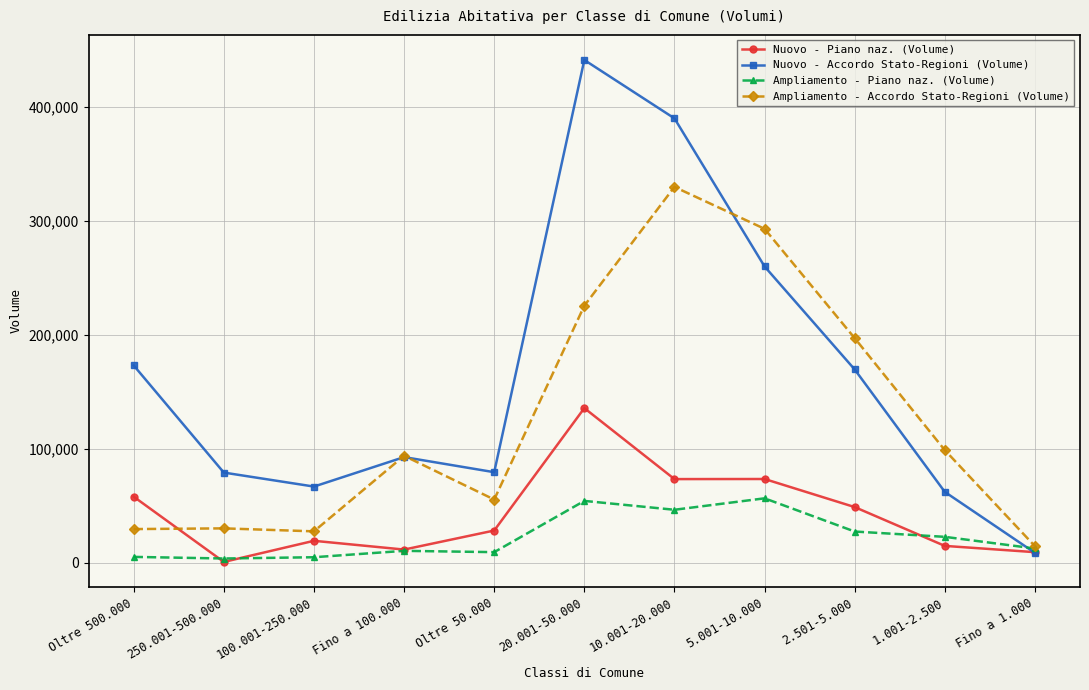

Does the chart have visible grid lines?

Yes